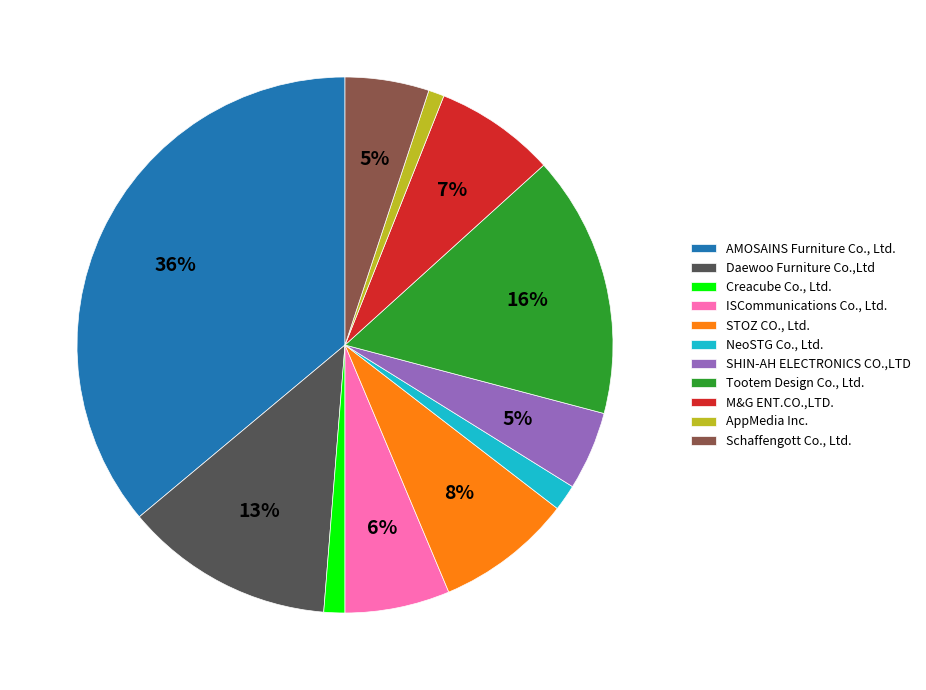

Is the sum of ISCommunications Co., Ltd. and AppMedia Inc. greater than half?

No